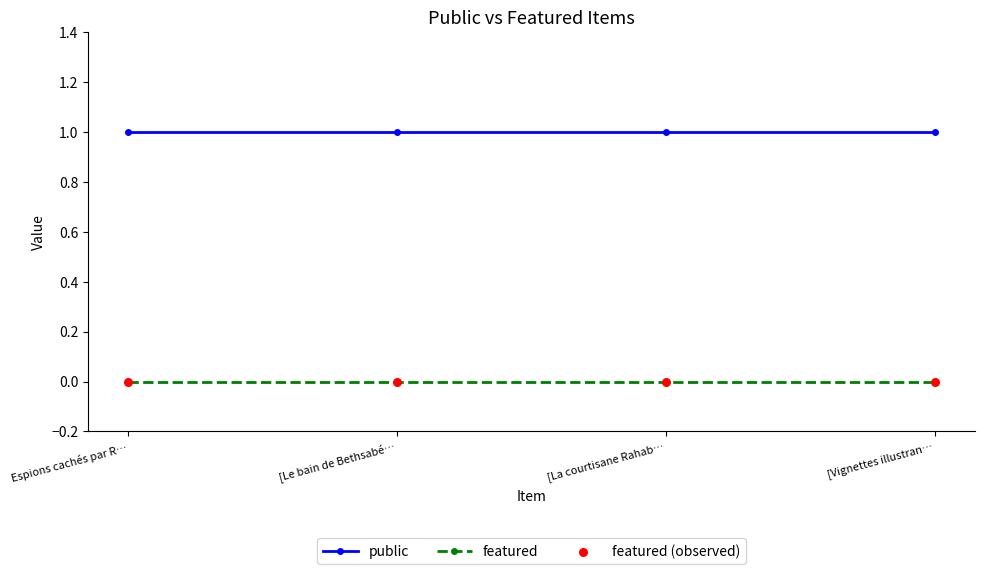

What is the sum of all public values?

4